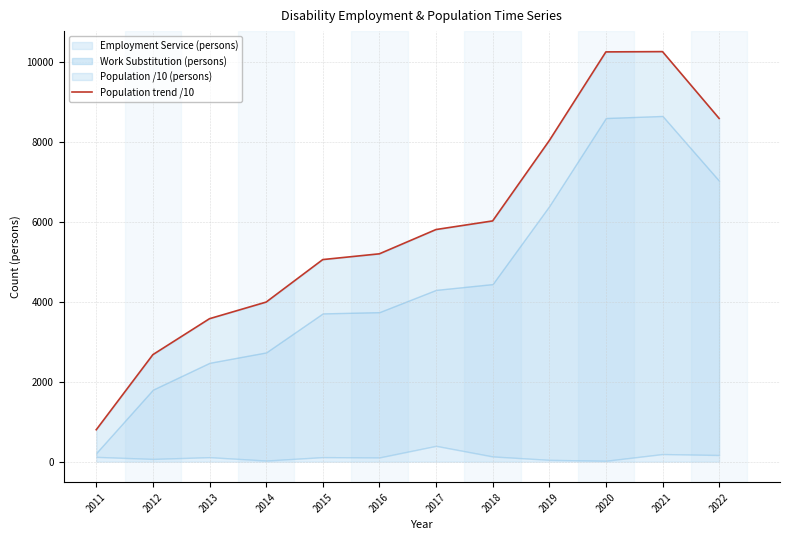

What is the maximum value shown in the chart?

10255.4